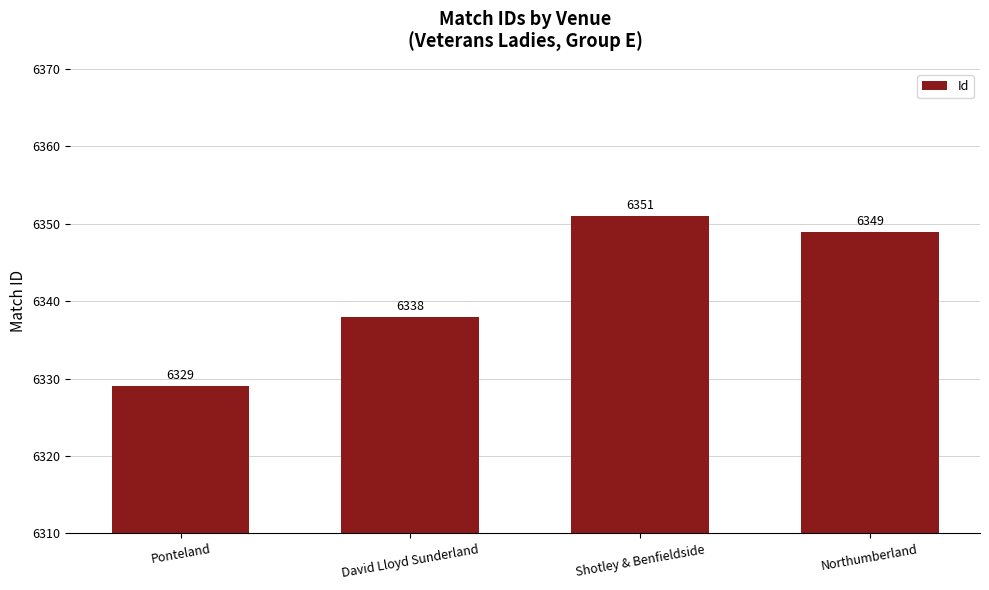

The chart shows a value of 2709 at Ponteland. True or false?

False